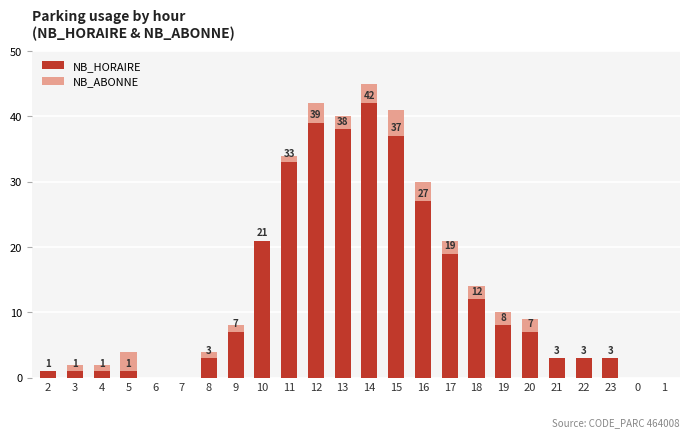

At which category is the sum across all series the highest?

14